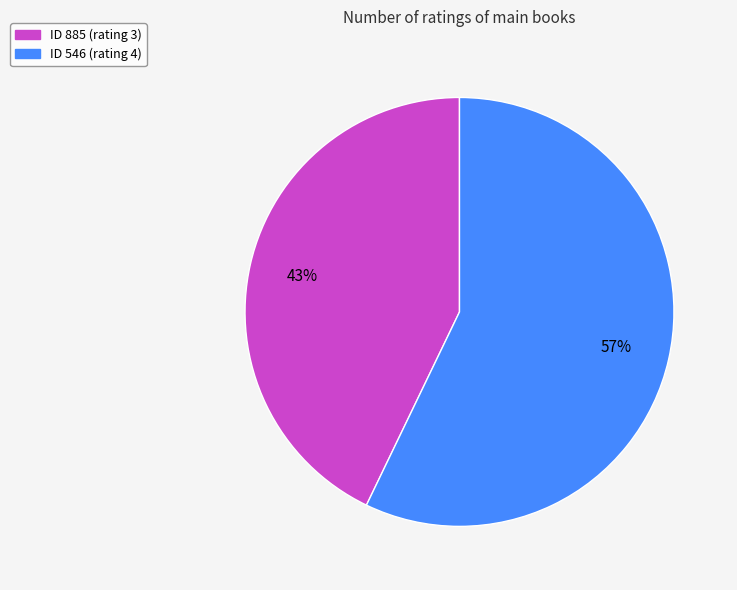

Which slice is the largest?

ID 546 (rating 4)